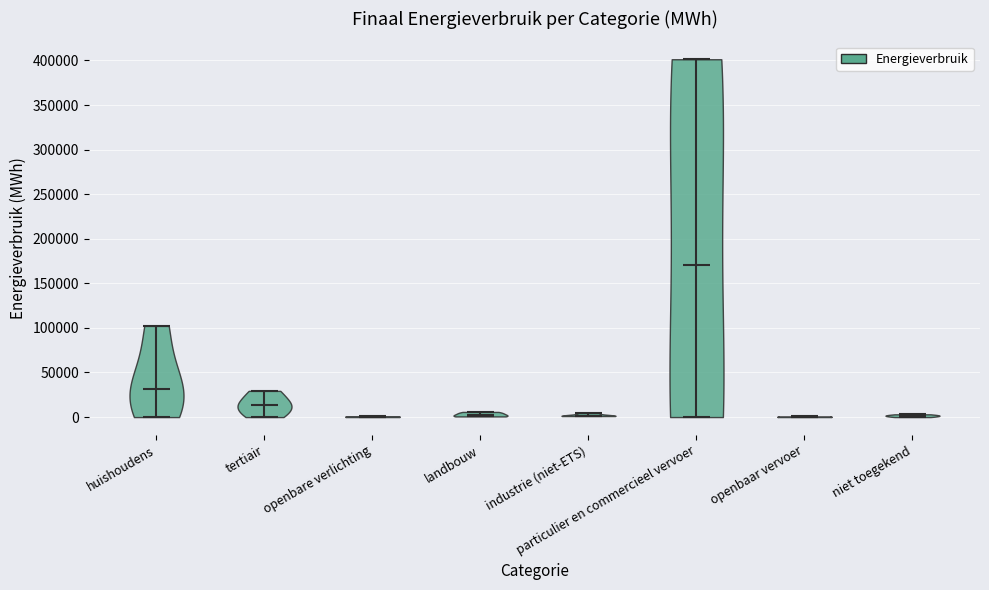

Which violin has the highest median line?

particulier en commercieel vervoer